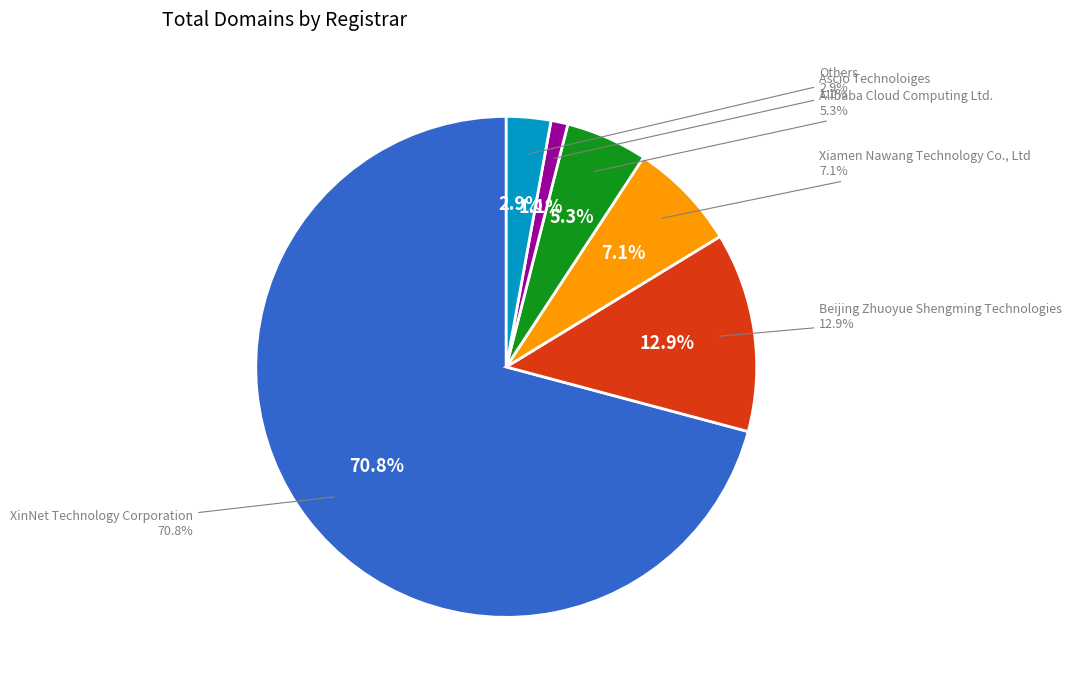

True or false: BRANDMA.CO LIMITED accounts for 9% of the total.

False